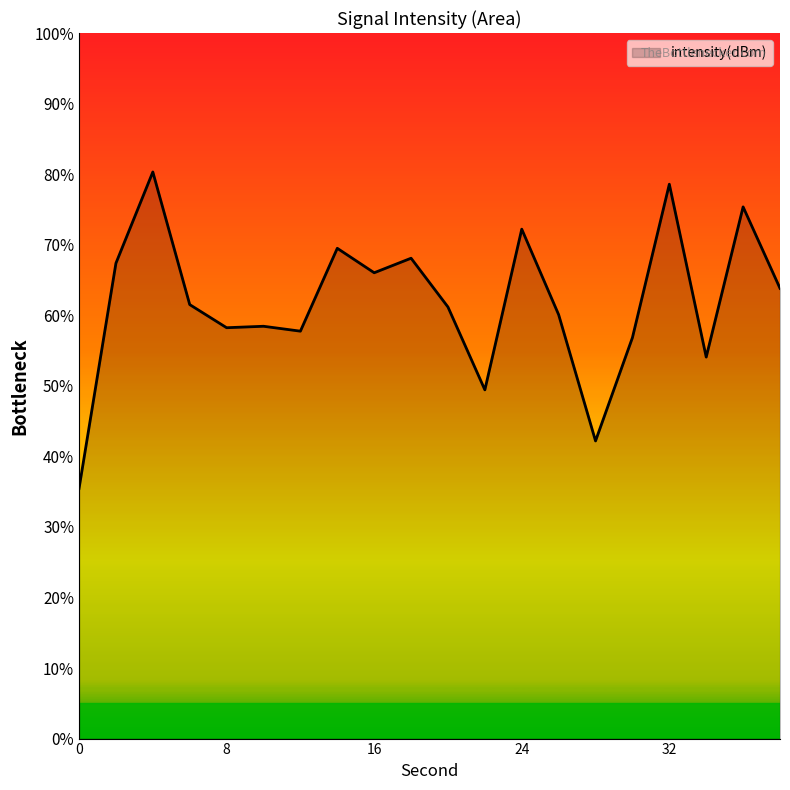

What is the smallest value displayed?

35.4